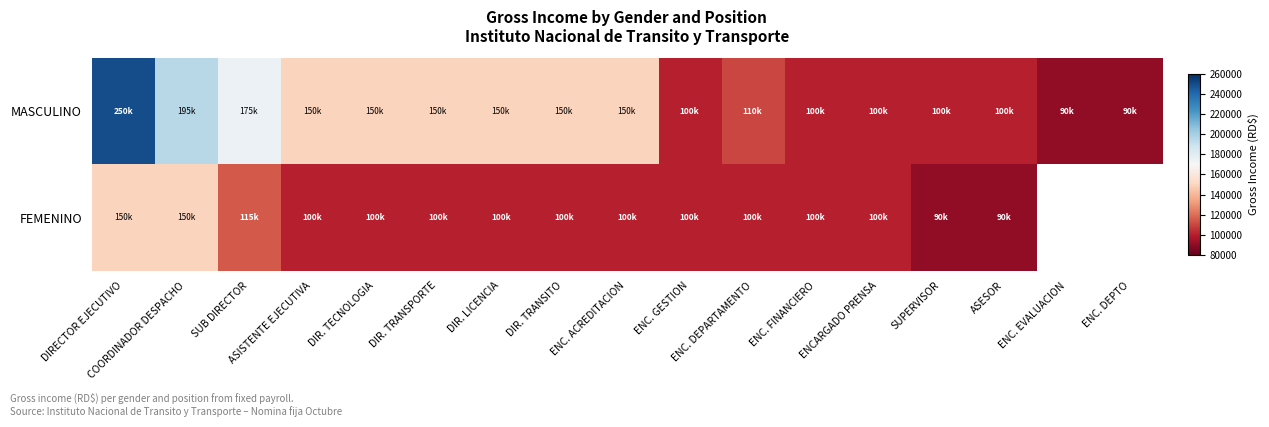

What is the minimum value for MASCULINO?

90000.0